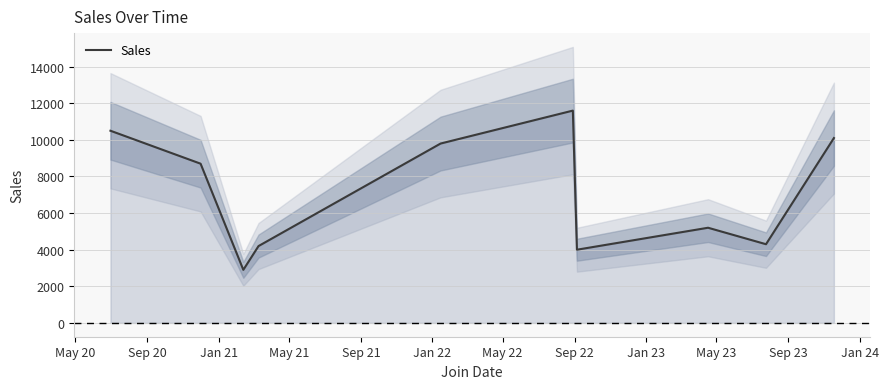

Is it true that the value at Jan 23 is 4300?

True